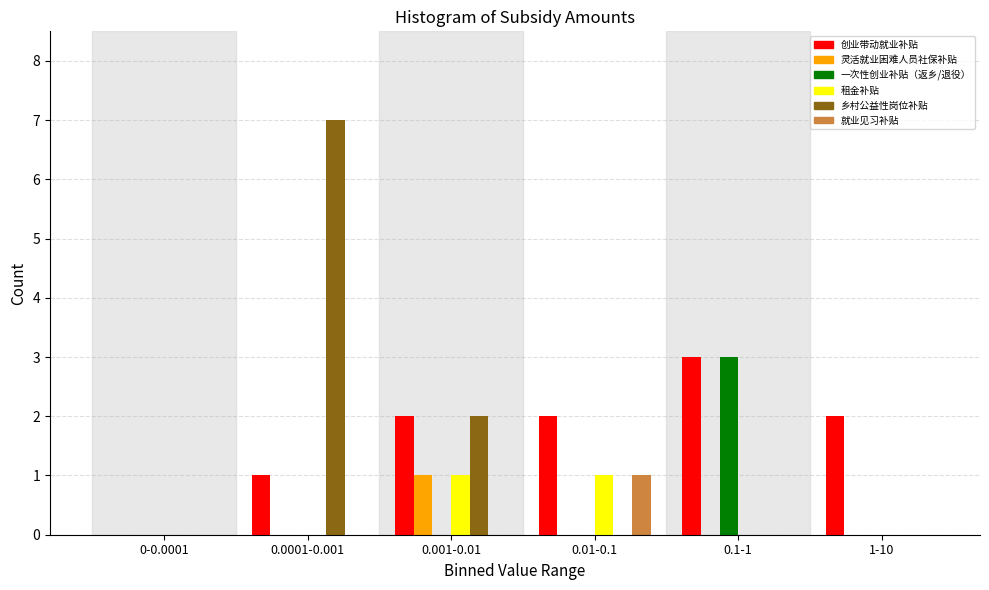

At which category is the sum across all series the highest?

0.0001-0.001